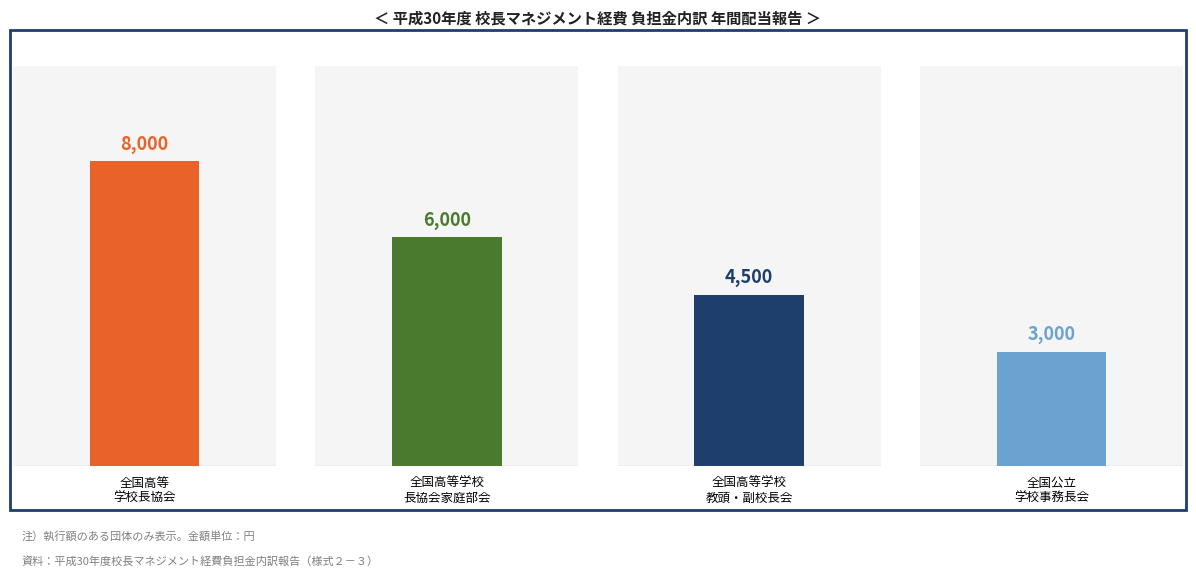

How many categories are shown in the chart?

4